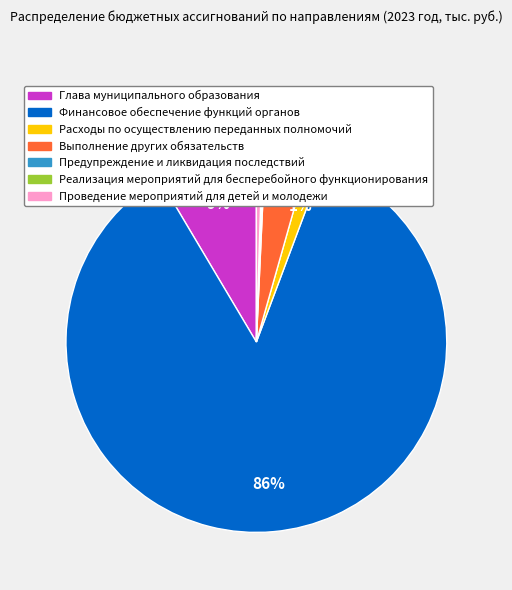

What is the largest slice in the pie chart?

Финансовое обеспечение функций органов